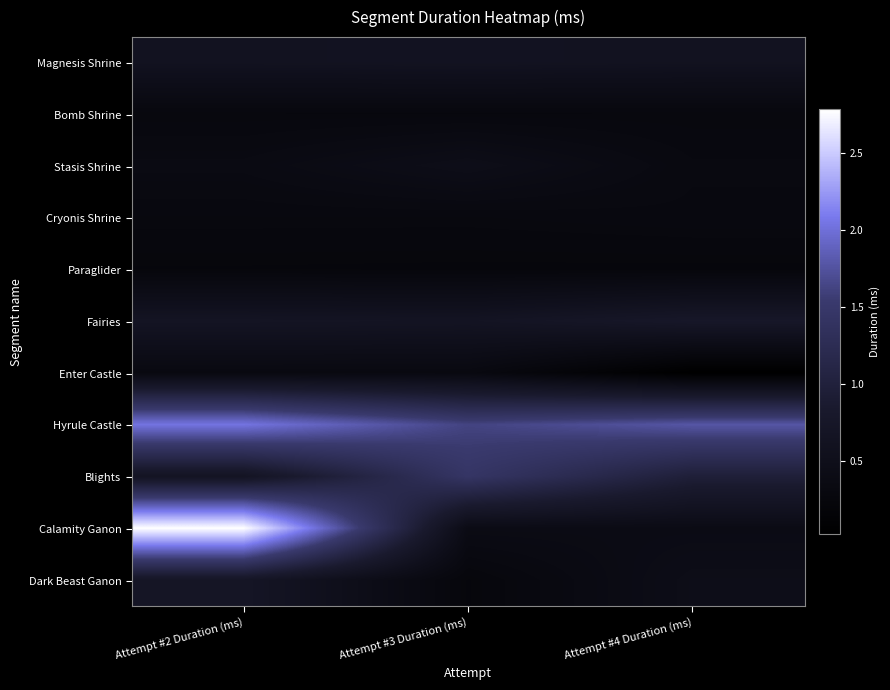

Reading left to right, extract all data points from this chart.

Magnesis Shrine: Attempt #2 Duration (ms)=611470	Attempt #3 Duration (ms)=623624	Attempt #4 Duration (ms)=605991
Bomb Shrine: Attempt #2 Duration (ms)=281130	Attempt #3 Duration (ms)=279297	Attempt #4 Duration (ms)=281990
Stasis Shrine: Attempt #2 Duration (ms)=355867	Attempt #3 Duration (ms)=470423	Attempt #4 Duration (ms)=319261
Cryonis Shrine: Attempt #2 Duration (ms)=292091	Attempt #3 Duration (ms)=291298	Attempt #4 Duration (ms)=307474
Paraglider: Attempt #2 Duration (ms)=246926	Attempt #3 Duration (ms)=243018	Attempt #4 Duration (ms)=242561
Fairies: Attempt #2 Duration (ms)=671027	Attempt #3 Duration (ms)=655583	Attempt #4 Duration (ms)=763129
Enter Castle: Attempt #2 Duration (ms)=325449	Attempt #3 Duration (ms)=325490	Attempt #4 Duration (ms)=23566
Hyrule Castle: Attempt #2 Duration (ms)=2036330	Attempt #3 Duration (ms)=1624168	Attempt #4 Duration (ms)=1778734
Blights: Attempt #2 Duration (ms)=660000	Attempt #3 Duration (ms)=1444991	Attempt #4 Duration (ms)=965424
Calamity Ganon: Attempt #2 Duration (ms)=2781084	Attempt #3 Duration (ms)=398266	Attempt #4 Duration (ms)=393464
Dark Beast Ganon: Attempt #2 Duration (ms)=712697	Attempt #3 Duration (ms)=246812	Attempt #4 Duration (ms)=457273